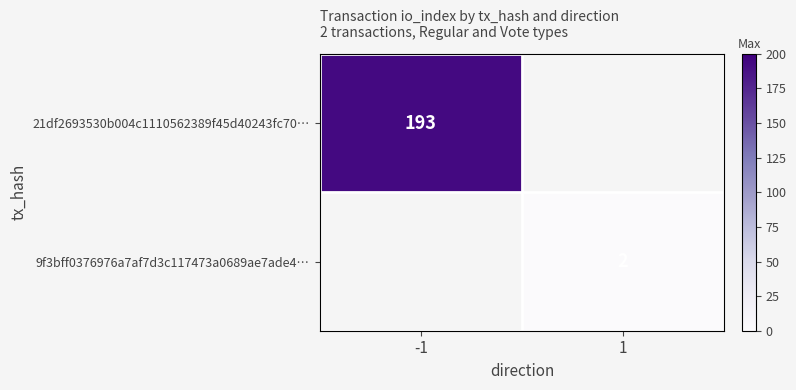

The 21df2693530b004c1110562389f45d40243fc70… series shows 193.0 at -1. True or false?

True